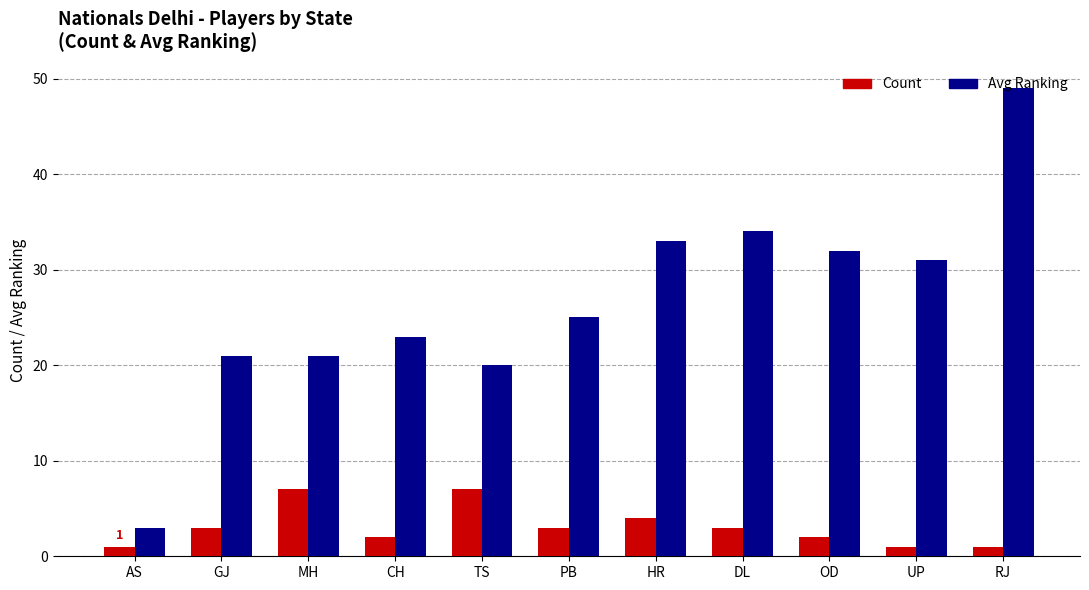

What is the minimum value shown in the chart?

1